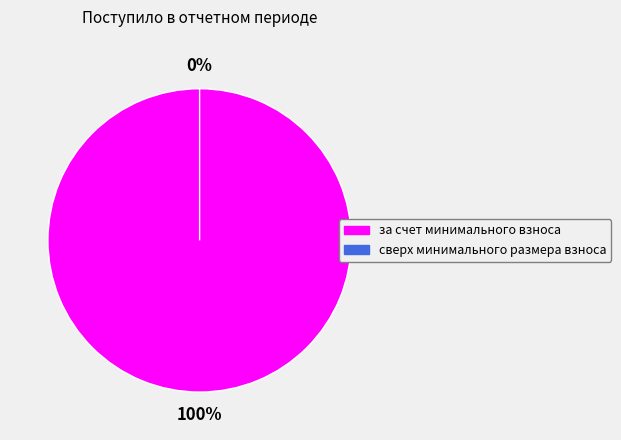

What is the majority slice?

за счет минимального взноса